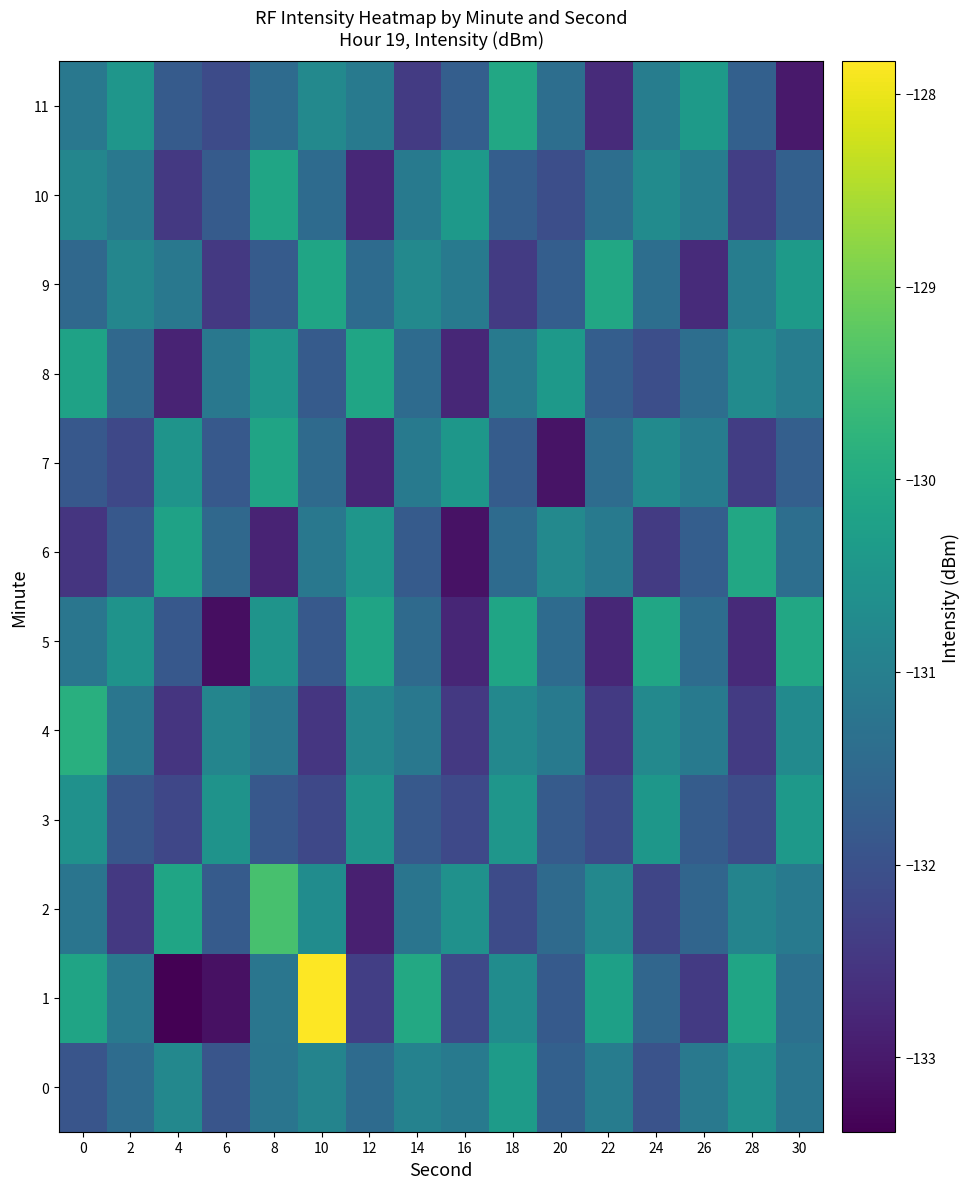

Between 30 and 4, which is larger?

4